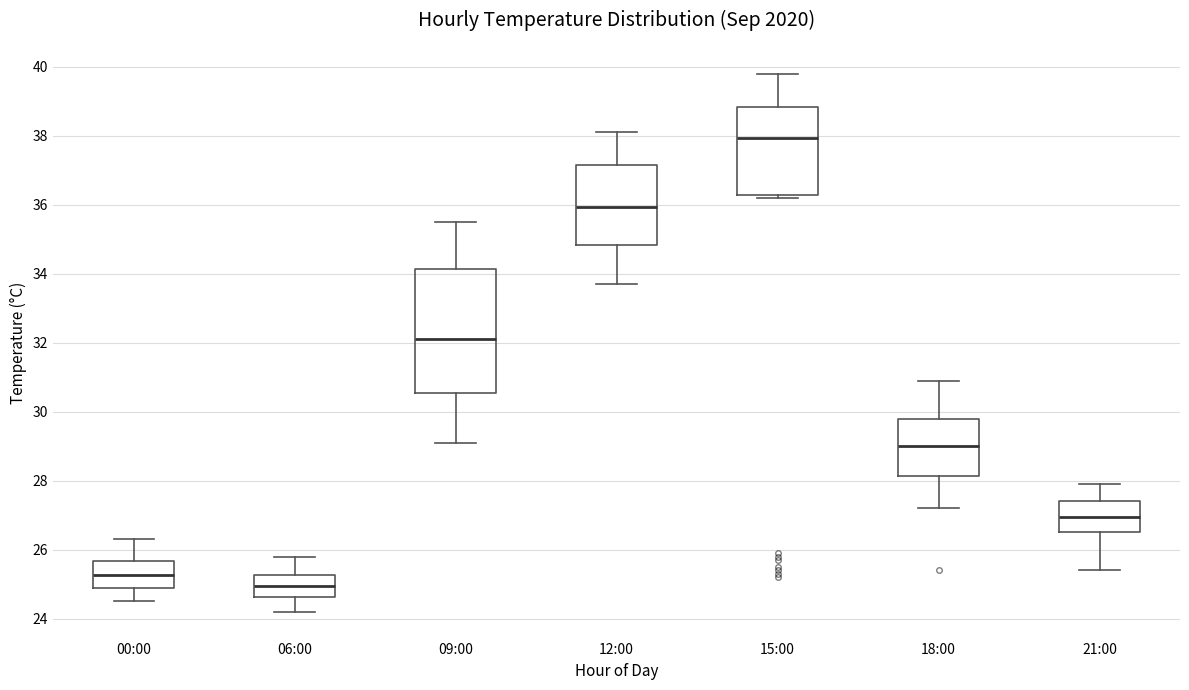

Which box's median line is the highest?

15:00